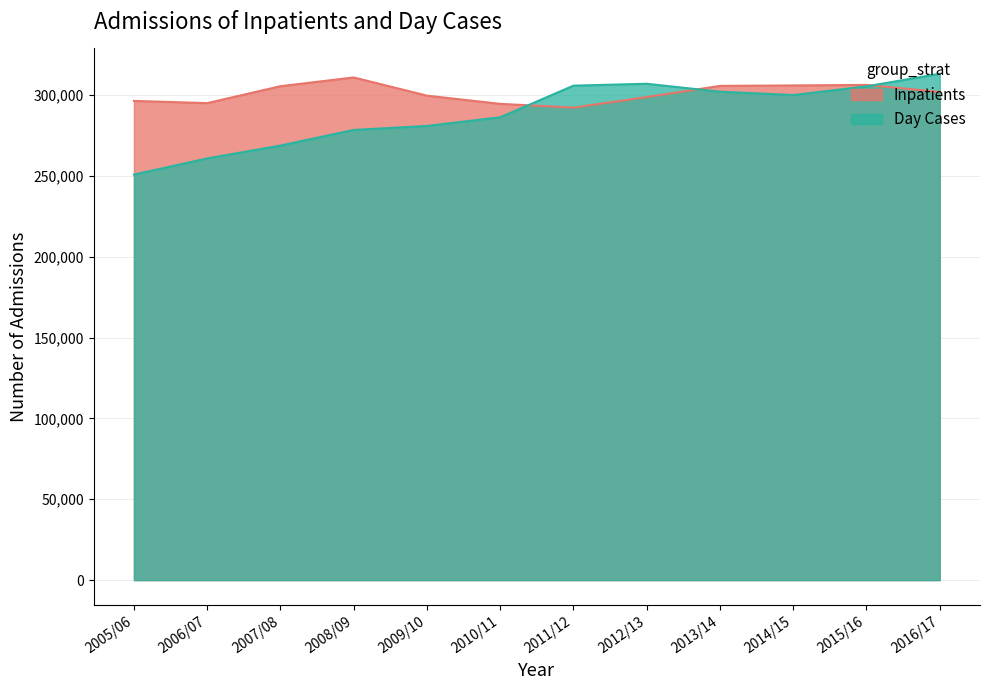

Is it true that Day Cases equals 203093 at 2015/16?

False